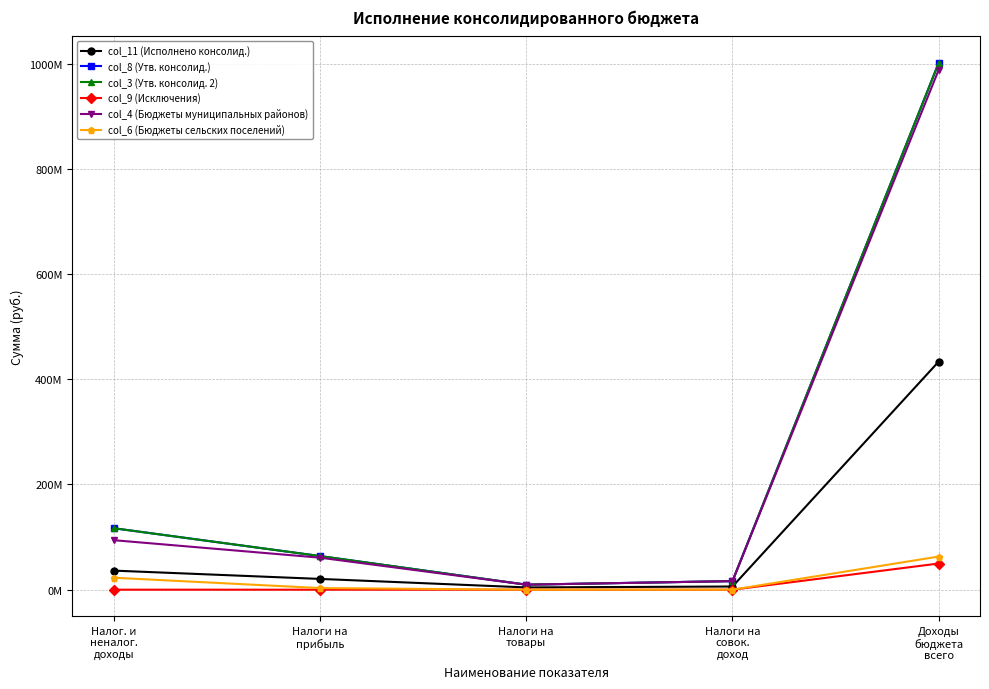

How many interior local valleys does the col_8 (Утв. консолид.) series have?

1